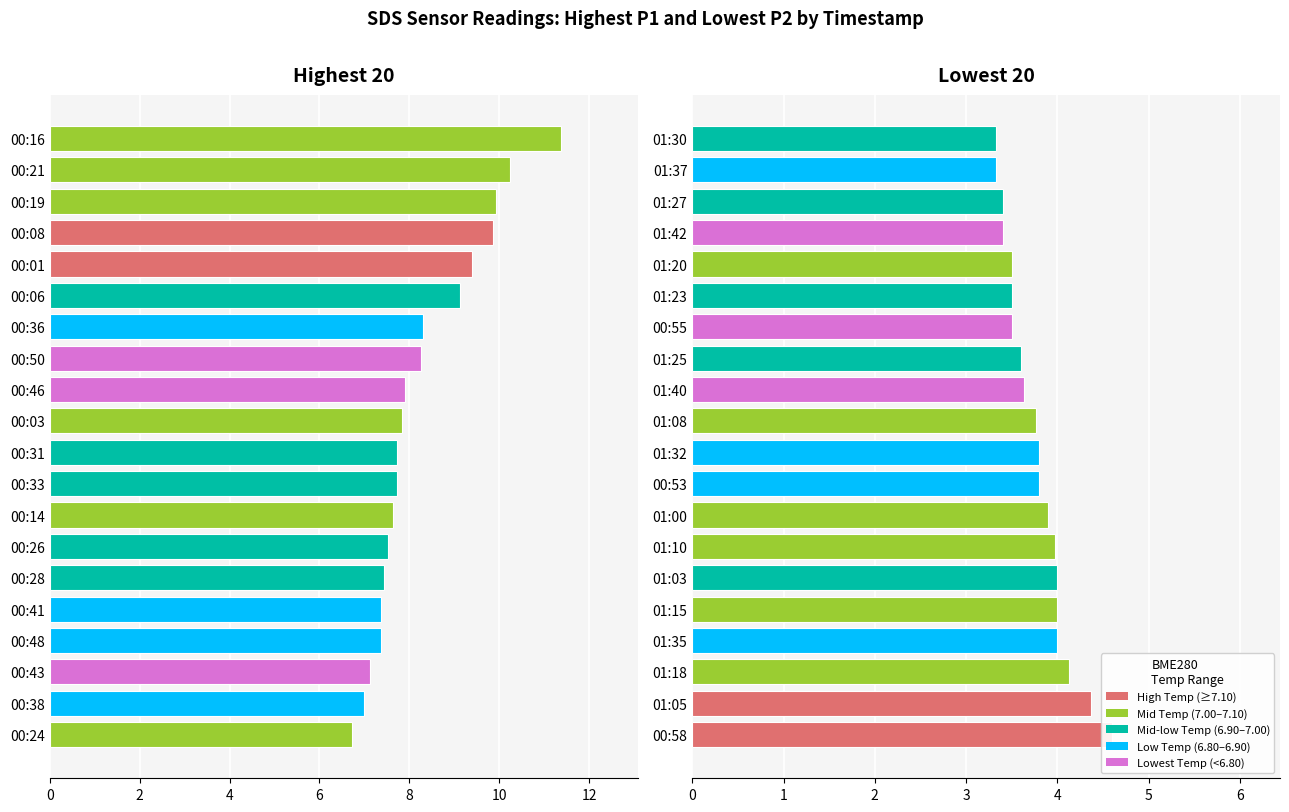

Between 2 and 14, which is larger?

2